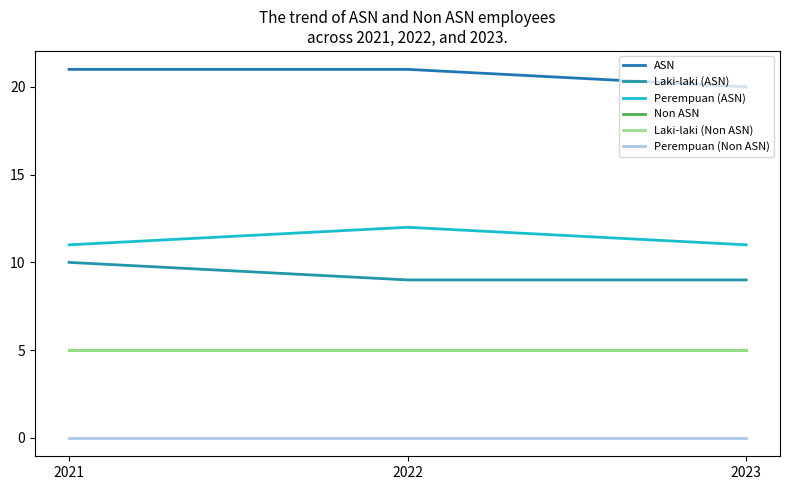

Reading left to right, extract all data points from this chart.

ASN: 2021=21	2022=21	2023=20
Laki-laki (ASN): 2021=10	2022=9	2023=9
Perempuan (ASN): 2021=11	2022=12	2023=11
Non ASN: 2021=5	2022=5	2023=5
Laki-laki (Non ASN): 2021=5	2022=5	2023=5
Perempuan (Non ASN): 2021=0	2022=0	2023=0